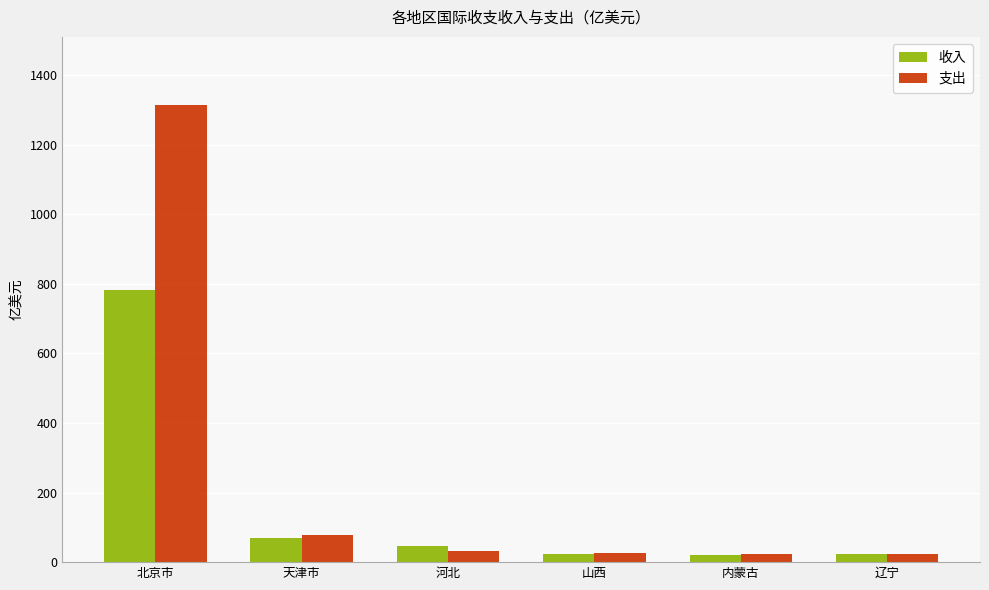

How many bars are there in each group?

2